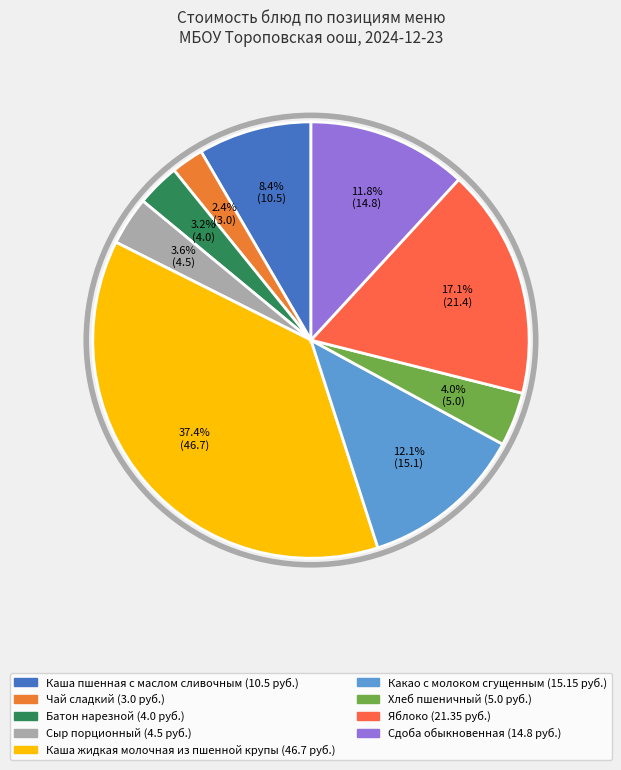

Which category has the smallest portion of the pie?

Чай сладкий